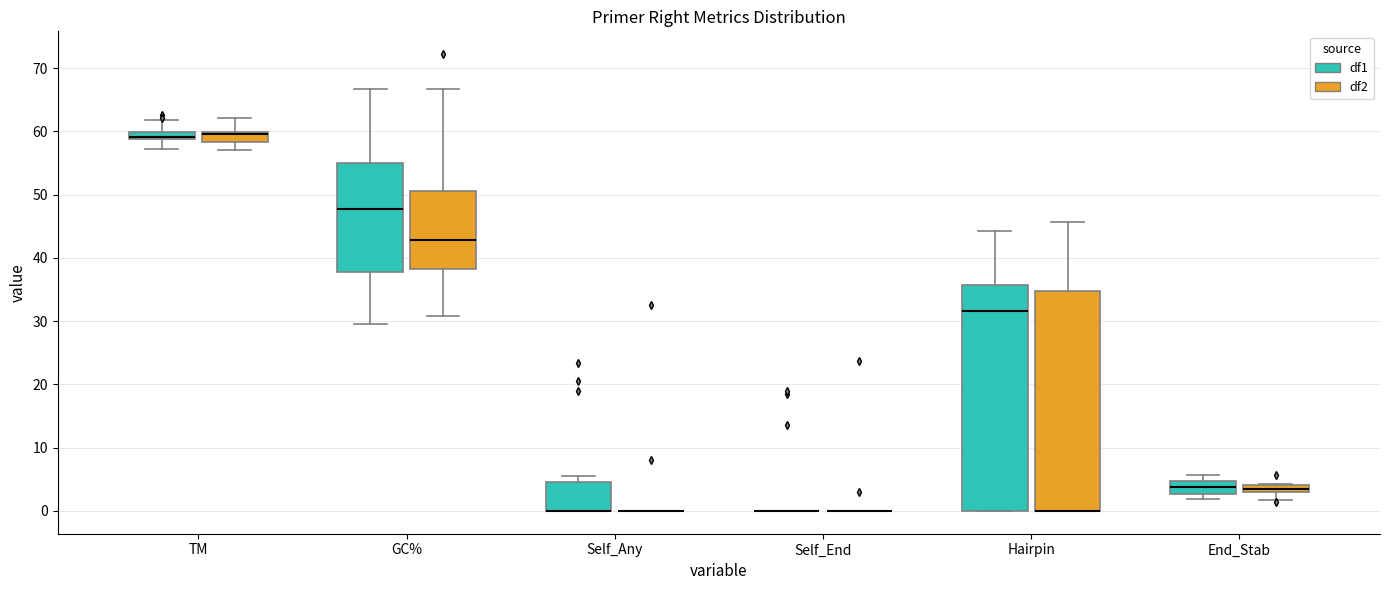

Where does the upper whisker of the box for Self_Any (df1) end on the y-axis? The values are not printed on the chart, so give them approximately, as read against the axis.

6